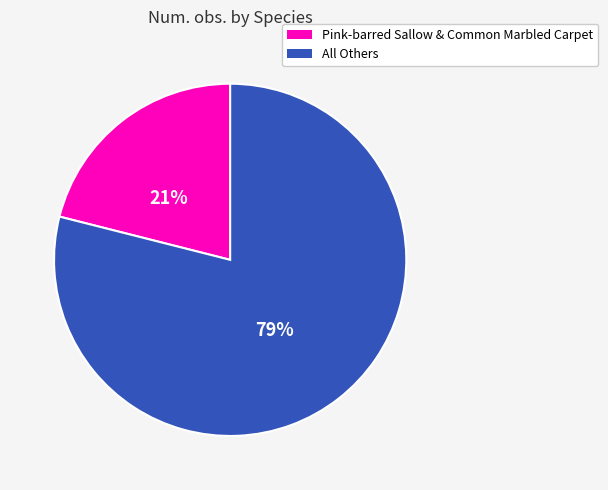

To the nearest percent, what is the average slice percentage?

50%